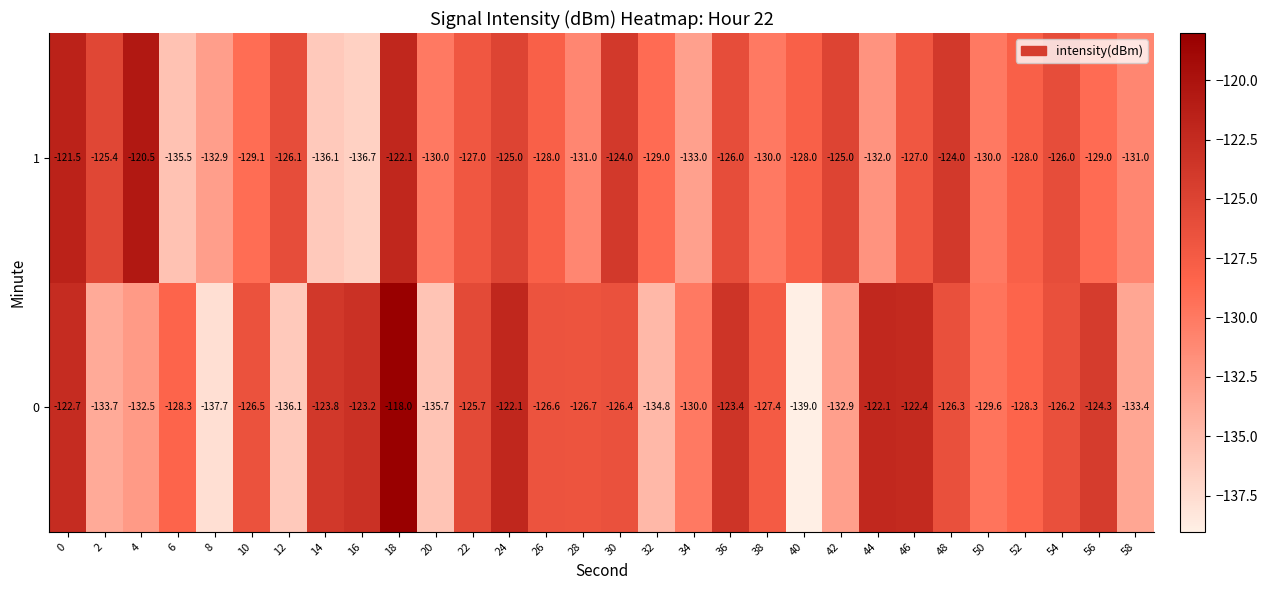

What is the average value of the 0 series?

-128.2